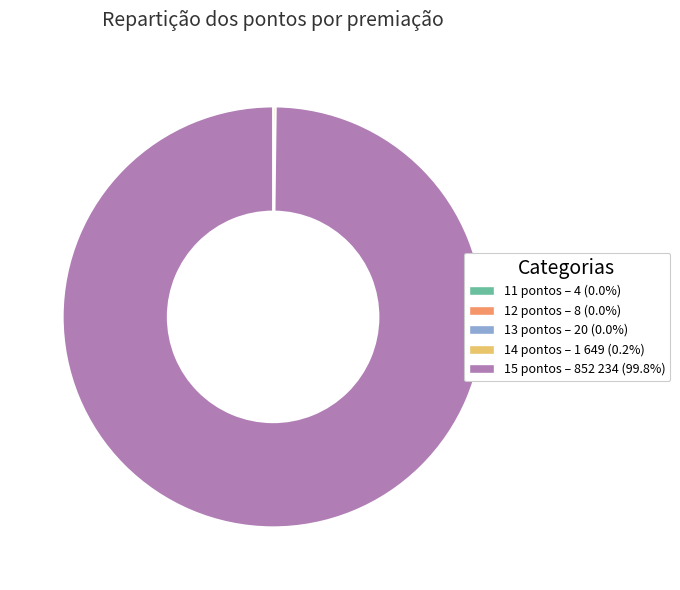

Is 15 pontos – 852 234 (99.8%) the majority of the pie?

Yes